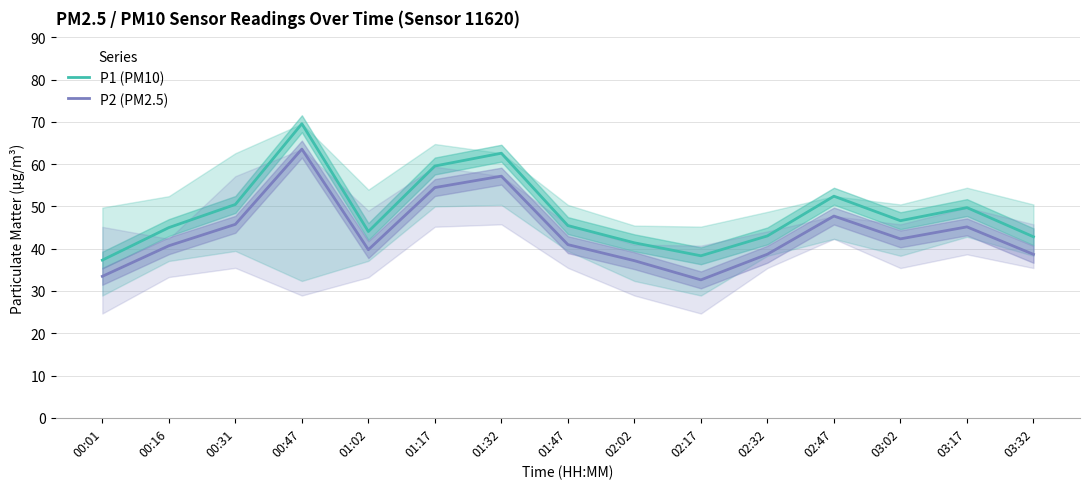

What is the sum of all P1 (PM10) values?

728.4